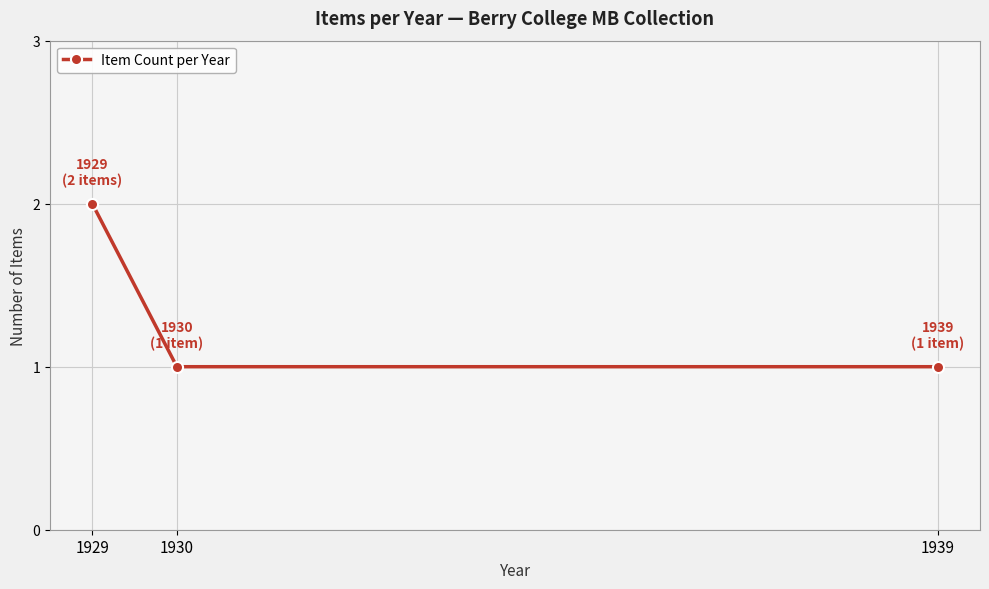

What is the difference between the maximum and minimum values?

1